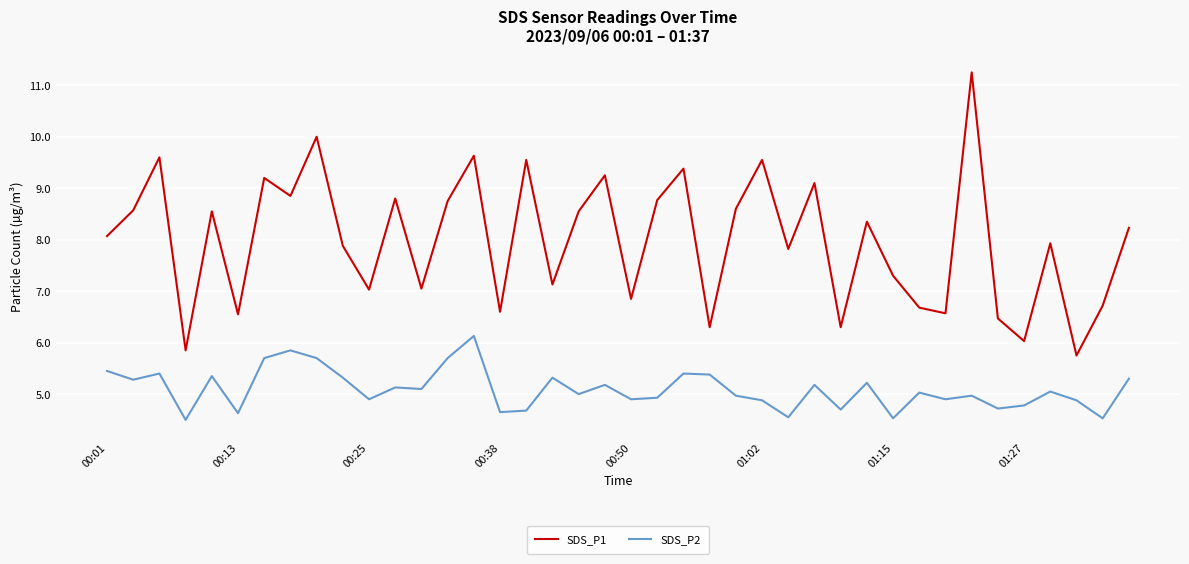

True or false: SDS_P2 and SDS_P1 cross at least once.

False